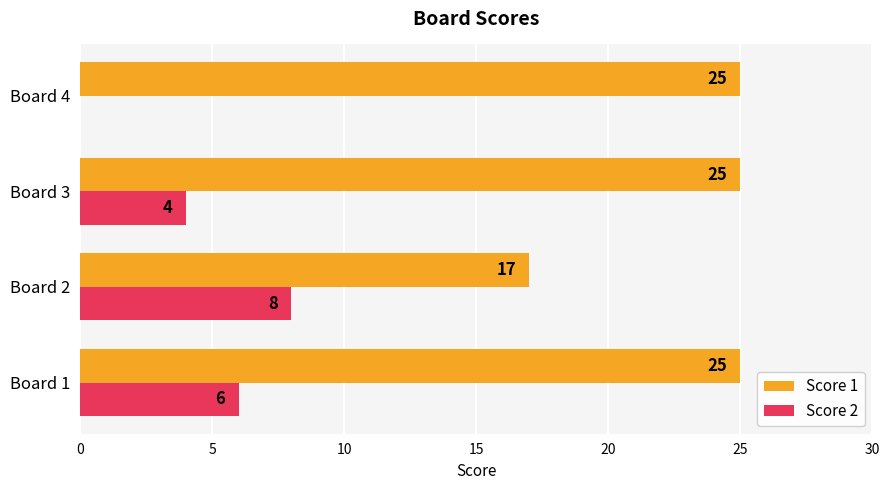

The value of Score 1 at Board 2 is 26. True or false?

False